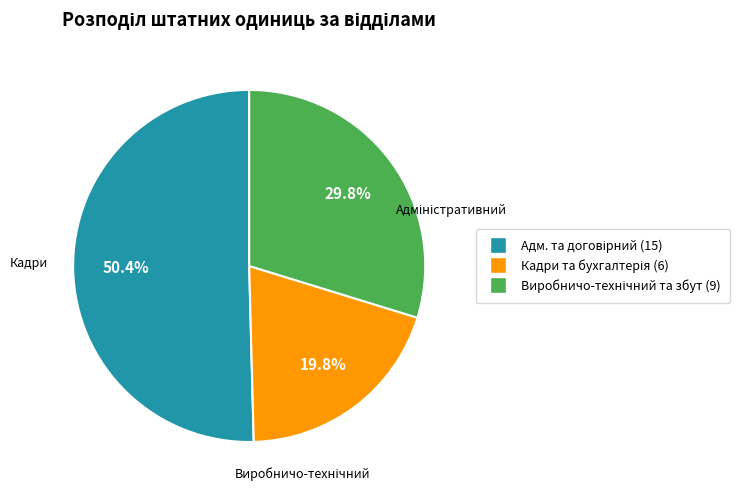

Is there a majority slice in this chart?

Yes